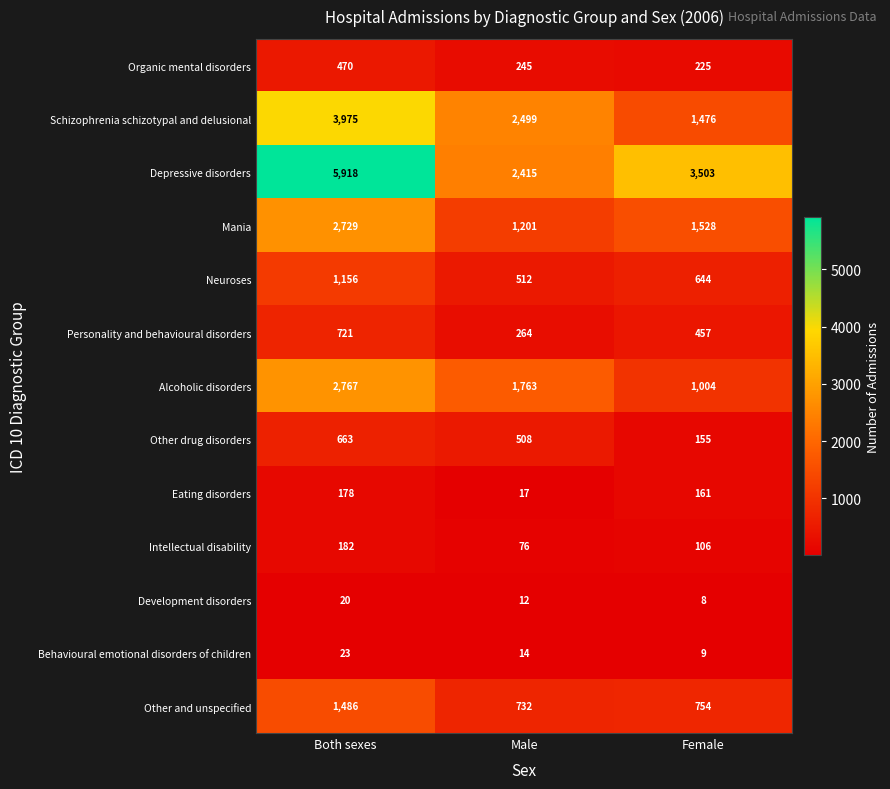

The value of Organic mental disorders at Both sexes is 470. True or false?

True